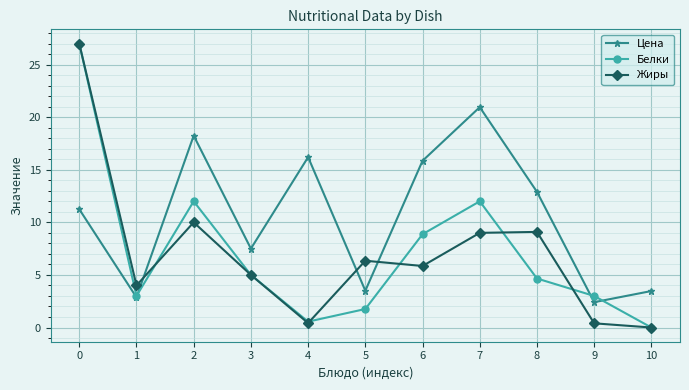

In Жиры, how many points are higher than both neighbors (excluding endpoints)?

3